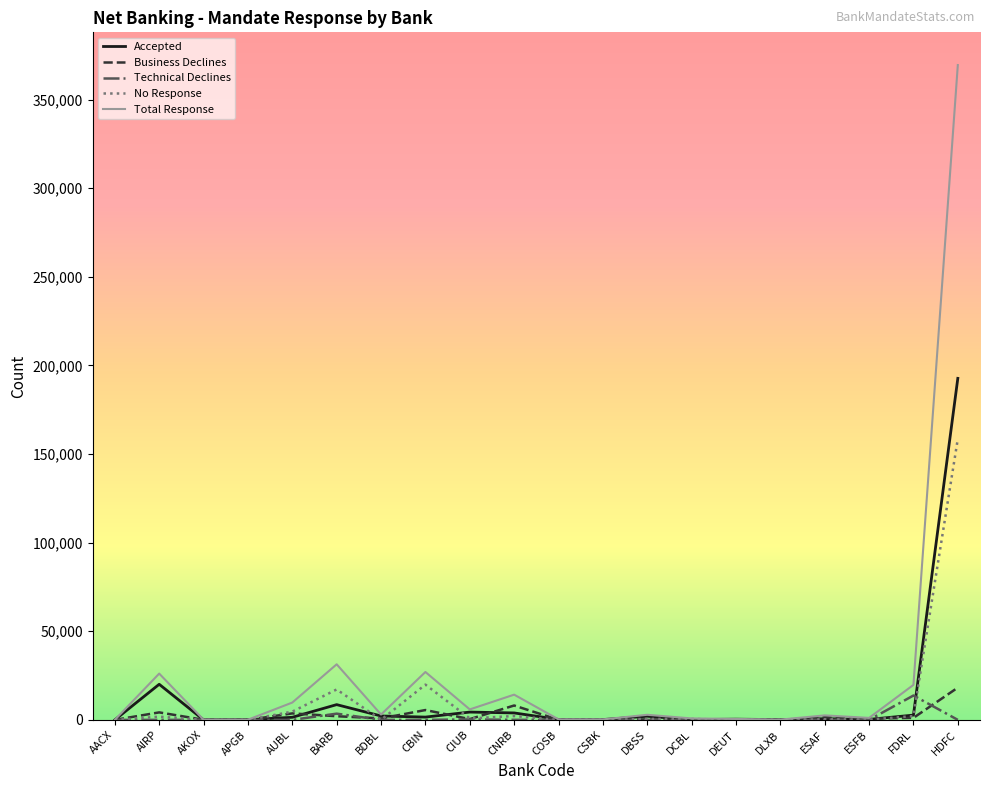

The value of Technical Declines at COSB is 0. True or false?

True